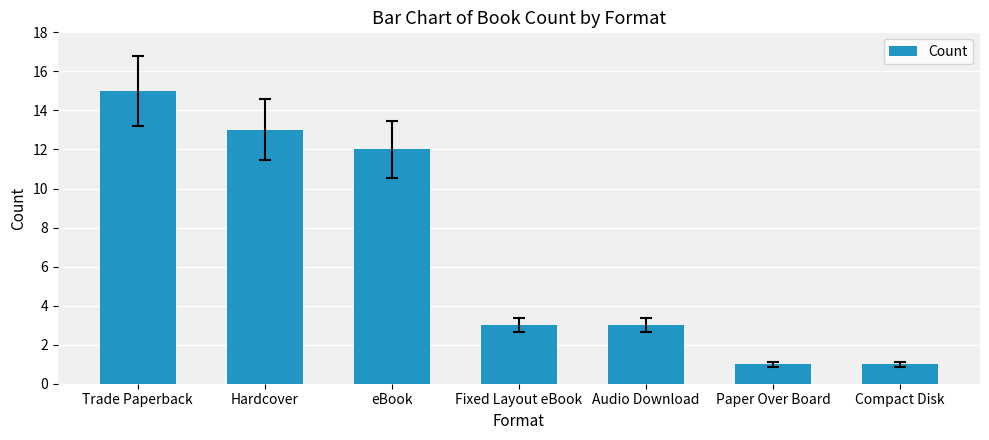

Where is the data nearest to the value 8?

eBook